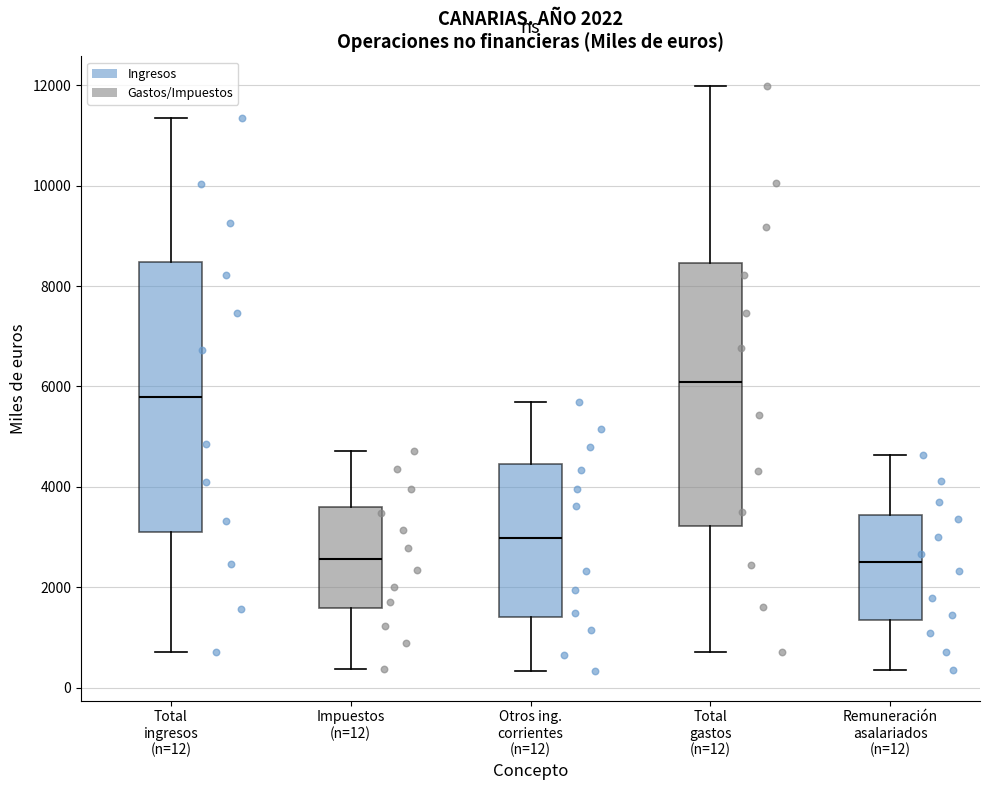

Reading left to right, read every box against the y-axis: the position of its median line, the range the box covers, and the ends of its whiskers. The values are not printed on the chart, so give them approximately, as read against the axis.

Total ingresos (n=12): median 5800, box 3000 to 8400, whiskers 800 to 11400
Impuestos (n=12): median 2600, box 1600 to 3600, whiskers 400 to 4800
Otros ing. corrientes (n=12): median 3000, box 1400 to 4400, whiskers 400 to 5600
Total gastos (n=12): median 6000, box 3200 to 8400, whiskers 800 to 12000
Remuneración asalariados (n=12): median 2400, box 1400 to 3400, whiskers 400 to 4600